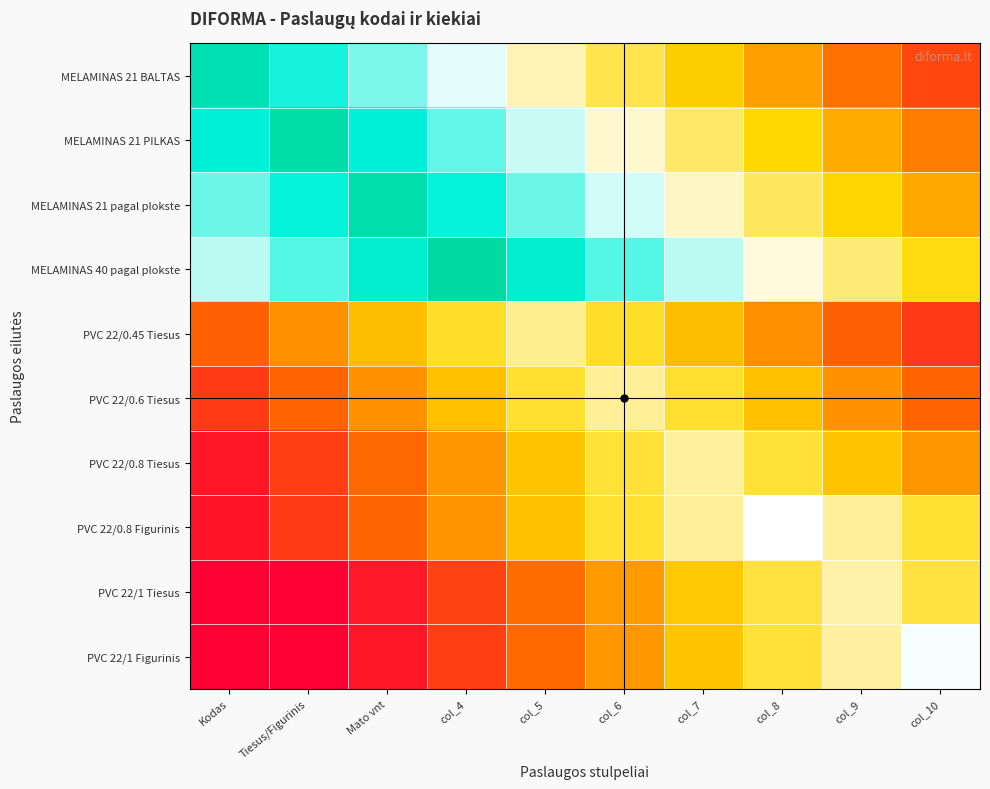

At which category is the sum across all series the highest?

col_5